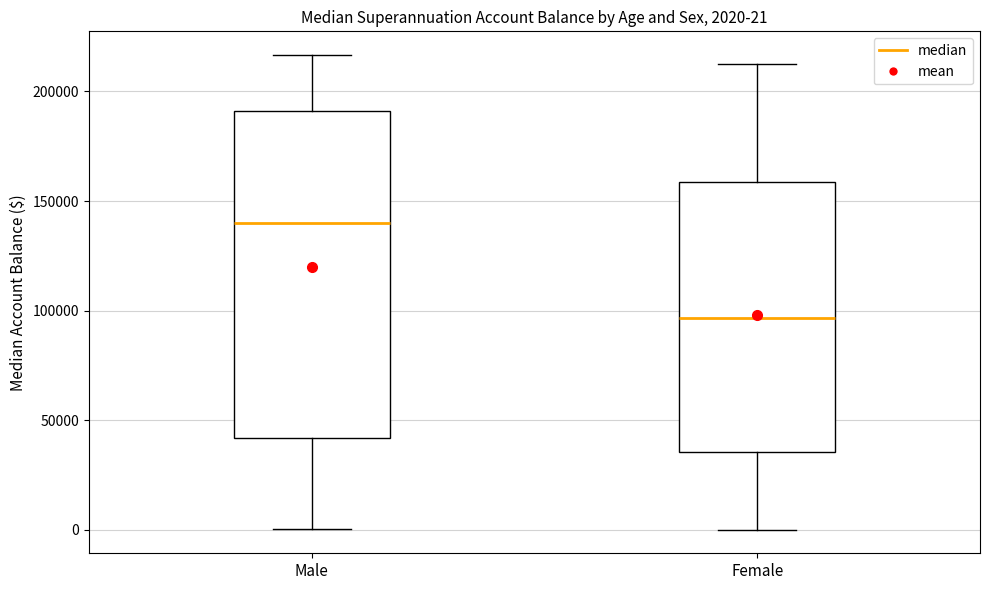

Which box is the tallest, from its lower edge to its upper edge?

Male